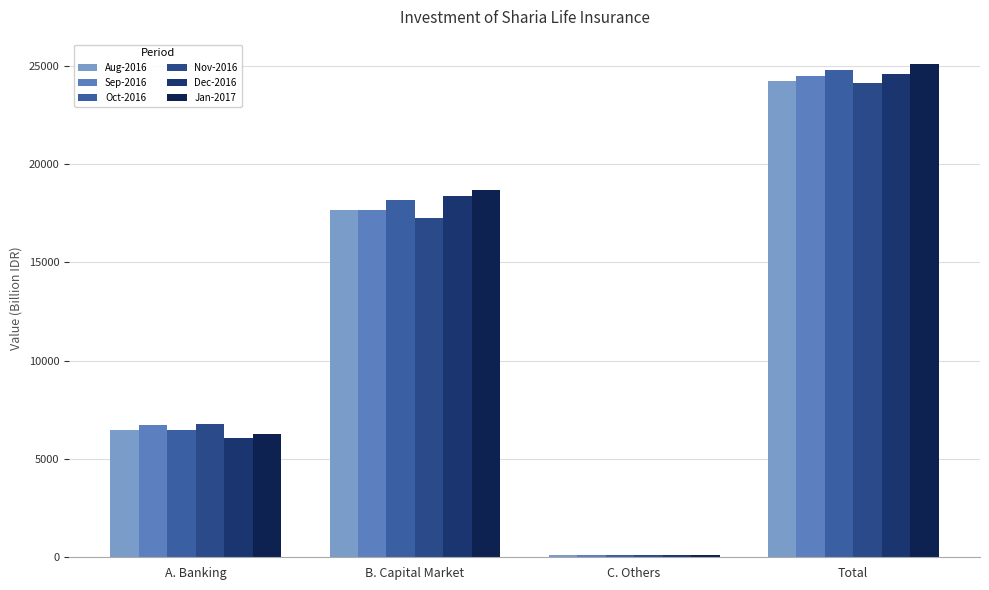

How many data points does each series have?

4